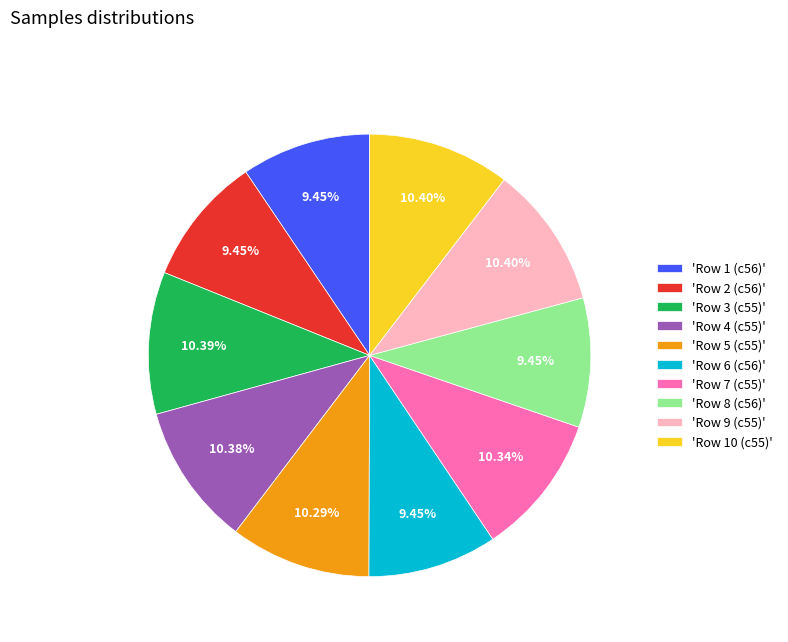

How many slices are in this pie chart?

10